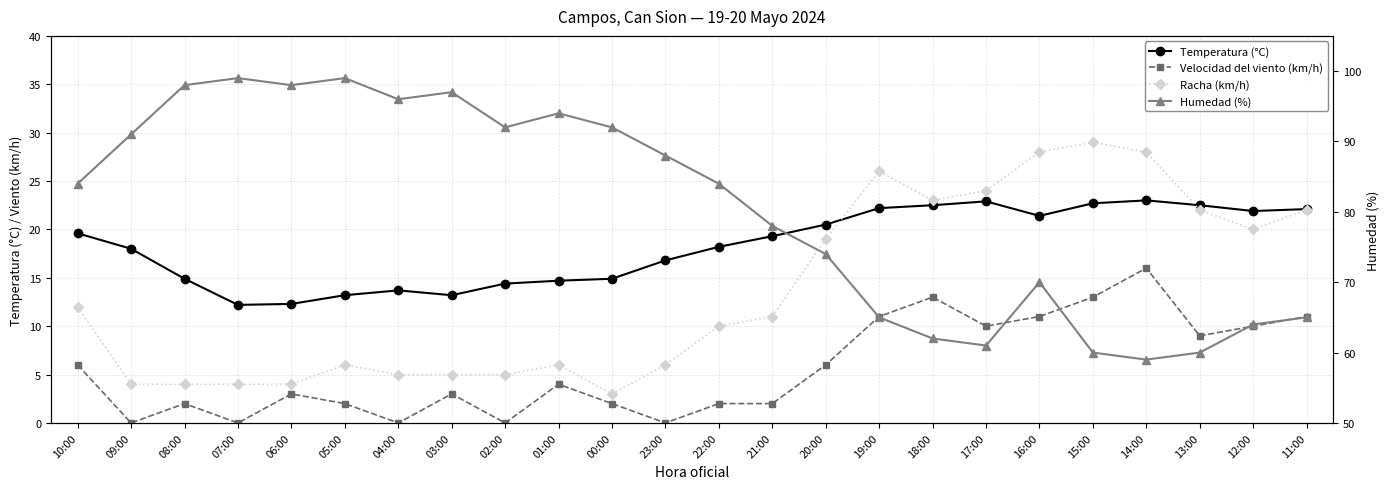

Where is Temperatura (°C) nearest to the value 17?

23:00